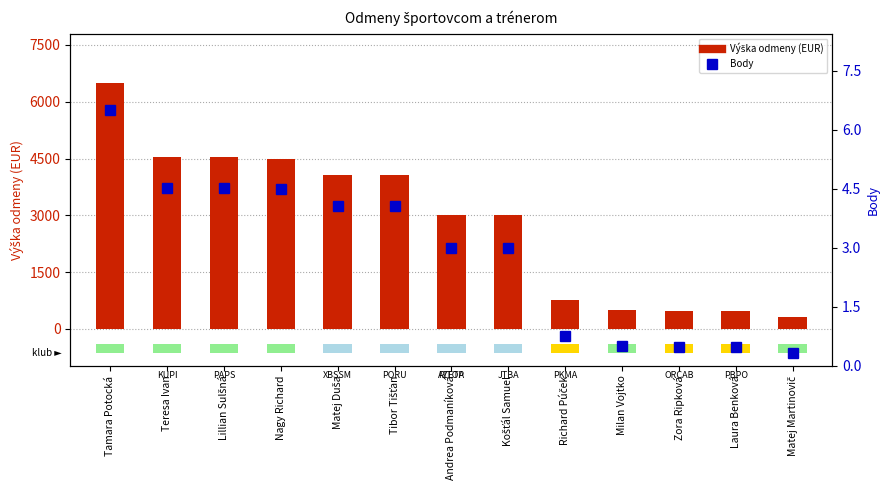

Which series has the widest spread of values?

Výška odmeny (EUR)